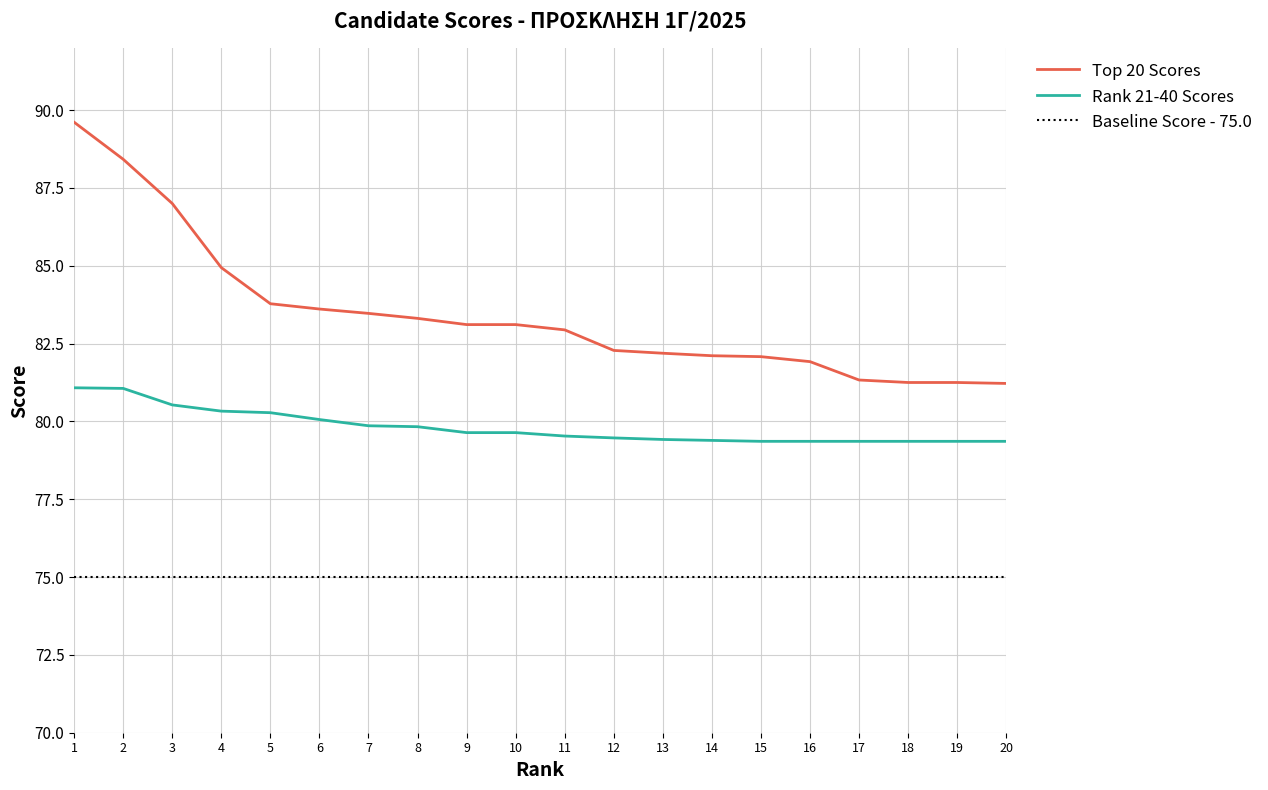

Between 10 and 8, which is larger?

8